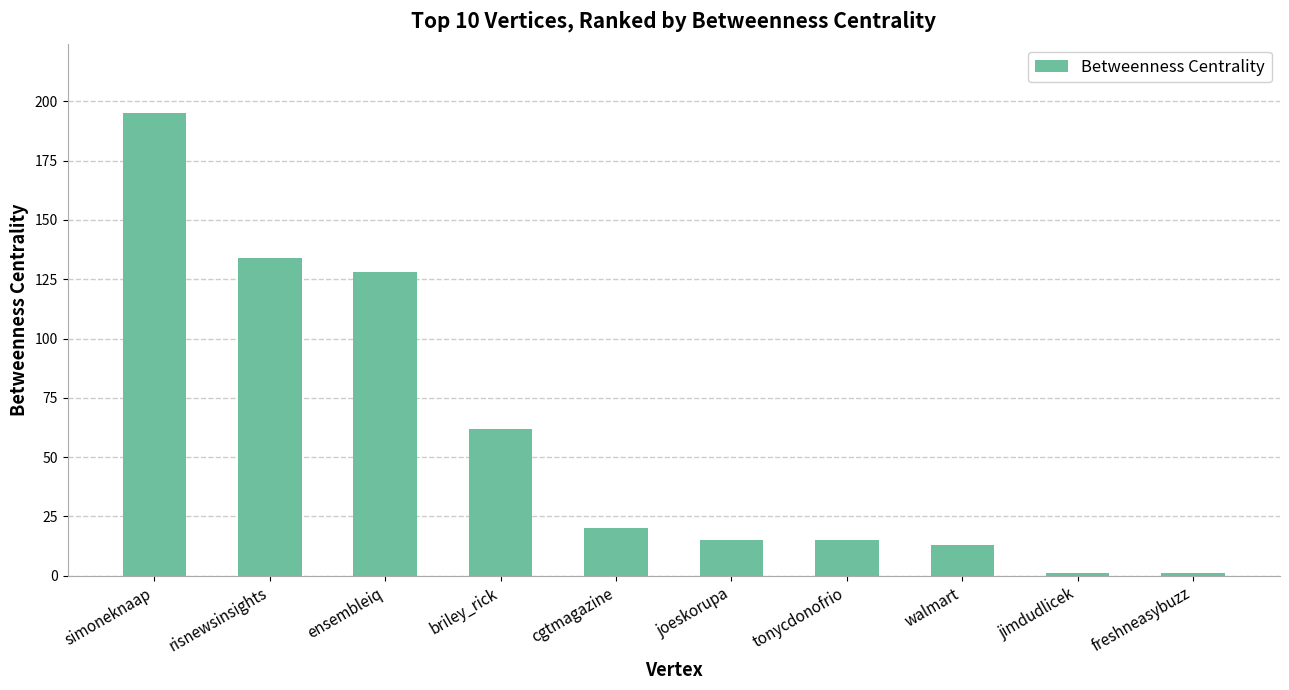

What is the maximum value shown in the chart?

195